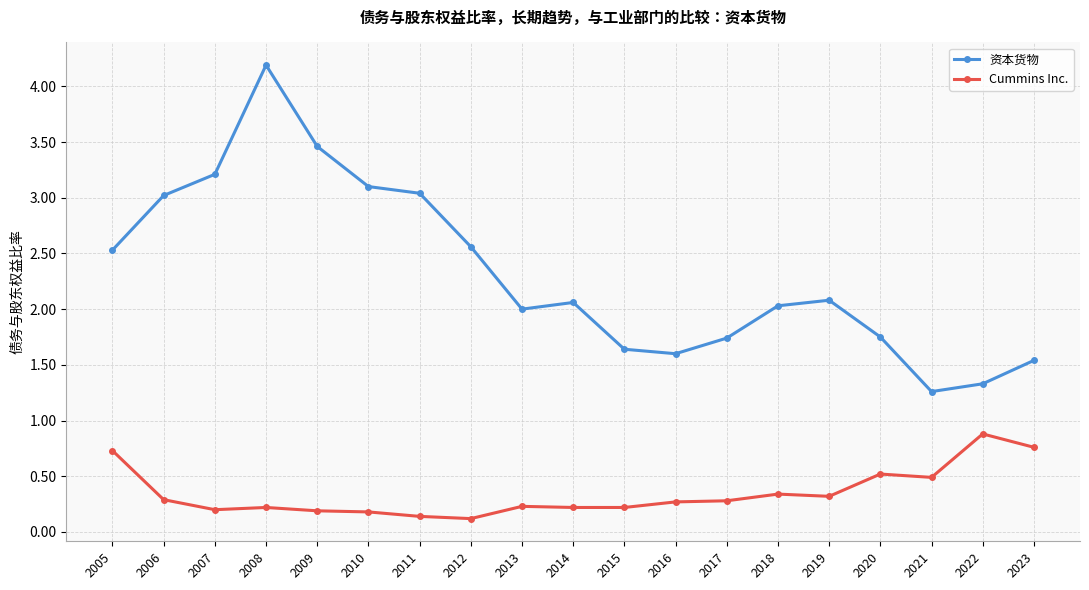

True or false: 资本货物 and Cummins Inc. intersect in this chart.

False